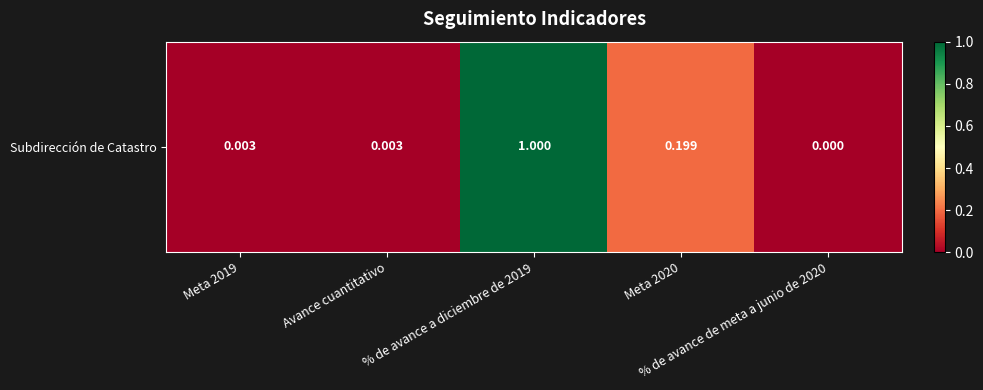

What is the change in value from % de avance a diciembre de 2019 to Meta 2020?

-0.8